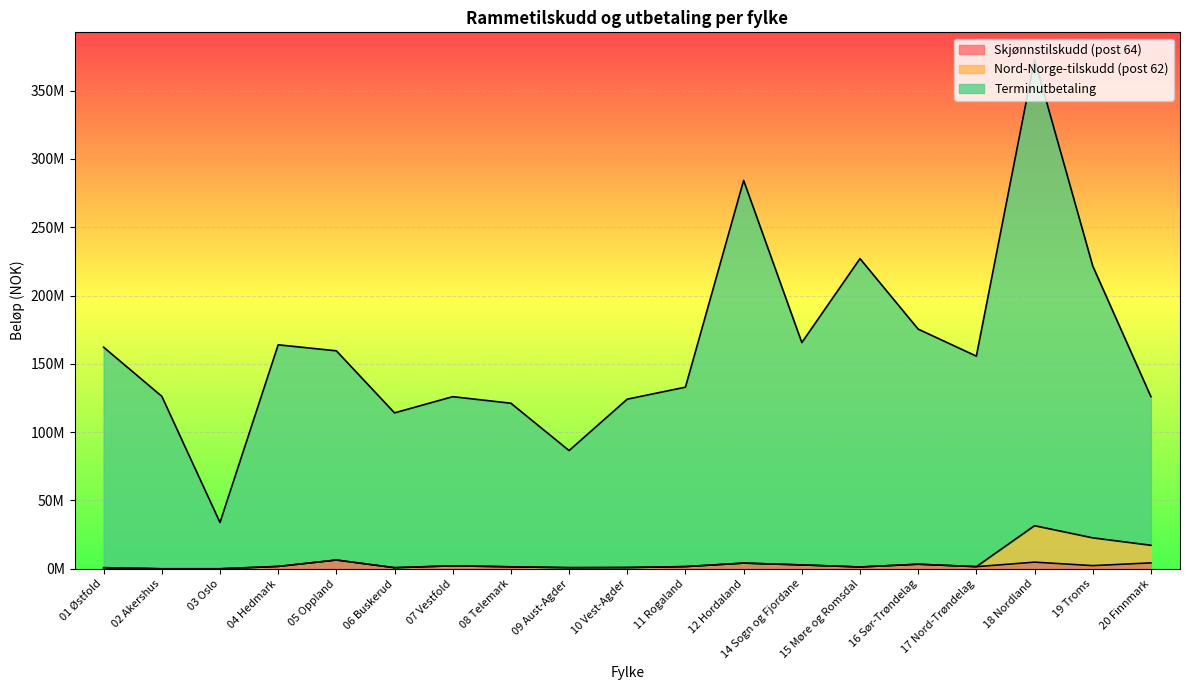

True or false: Terminutbetaling and Nord-Norge-tilskudd (post 62) intersect in this chart.

False